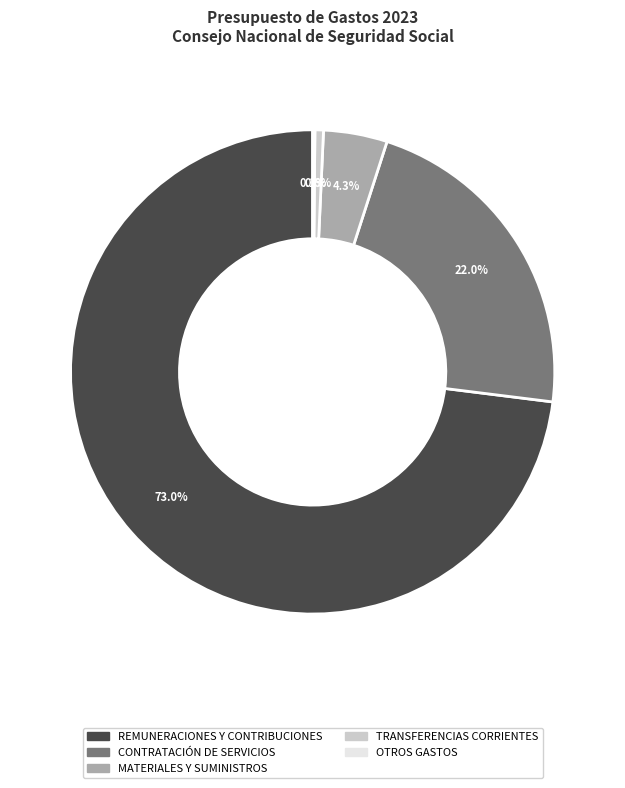

Between REMUNERACIONES Y CONTRIBUCIONES and CONTRATACIÓN DE SERVICIOS, which is larger?

REMUNERACIONES Y CONTRIBUCIONES